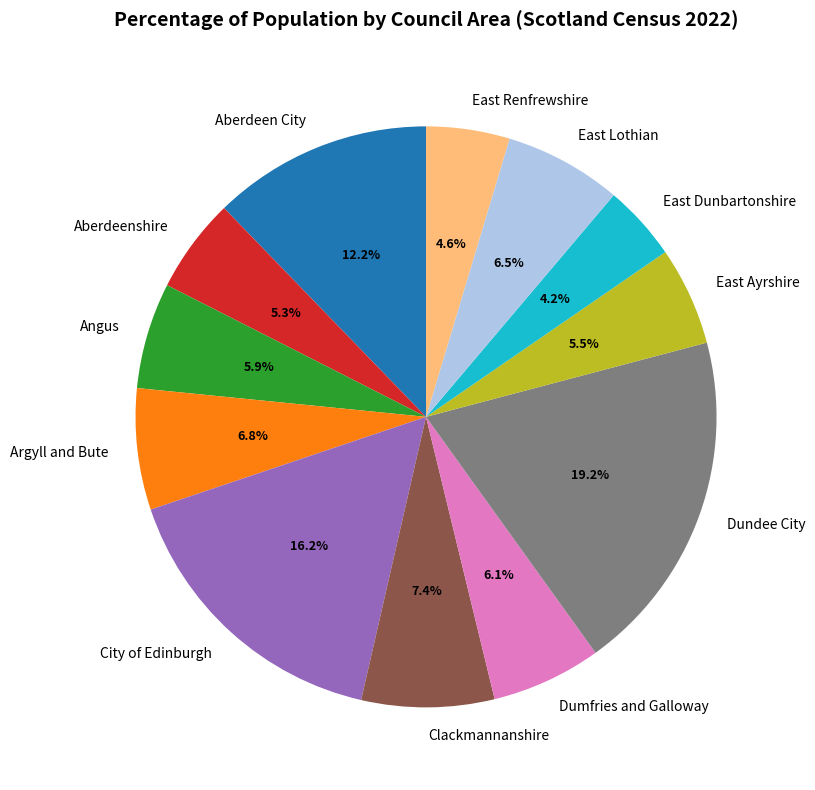

To the nearest percent, what is the difference between the largest and smallest slice percentages?

15%